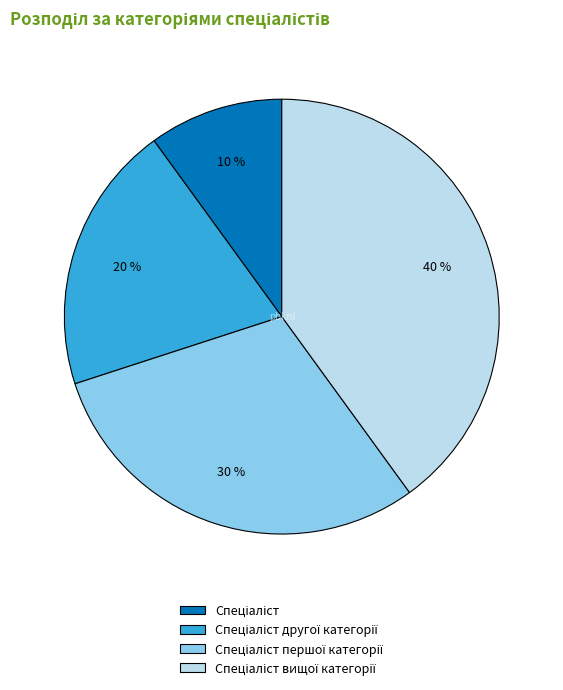

Is there a majority slice in this chart?

No